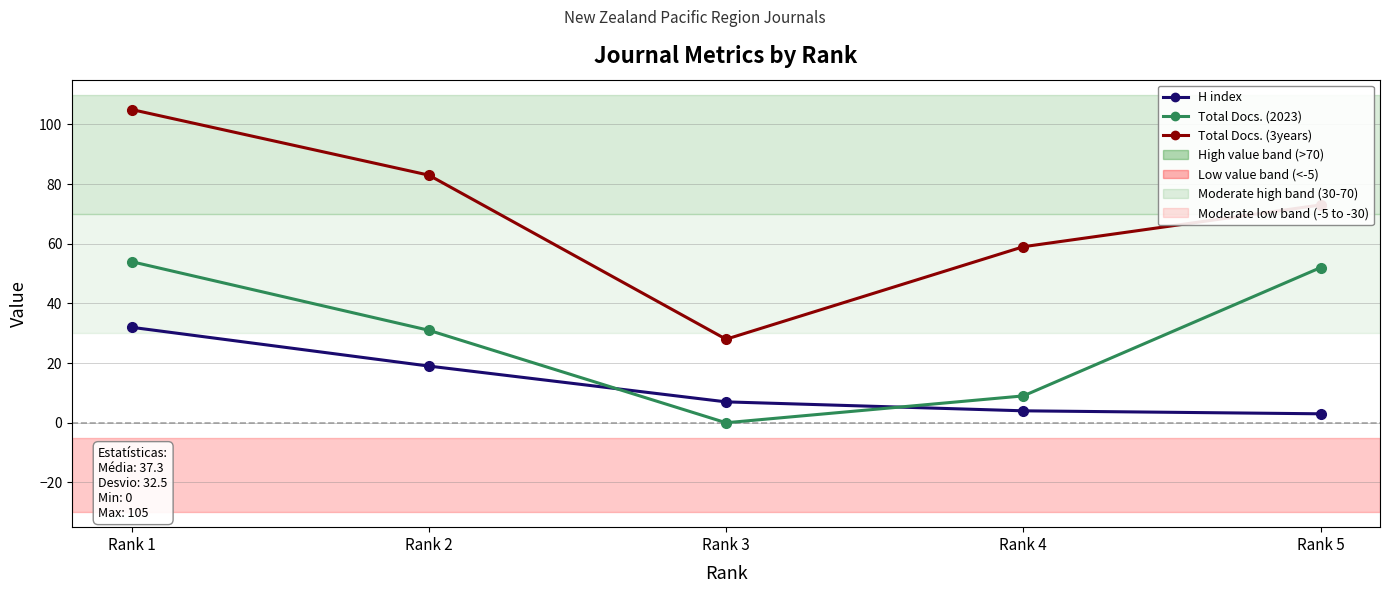

Rank the series by their average value, from lowest to highest.

H index, Total Docs. (2023), Total Docs. (3years)